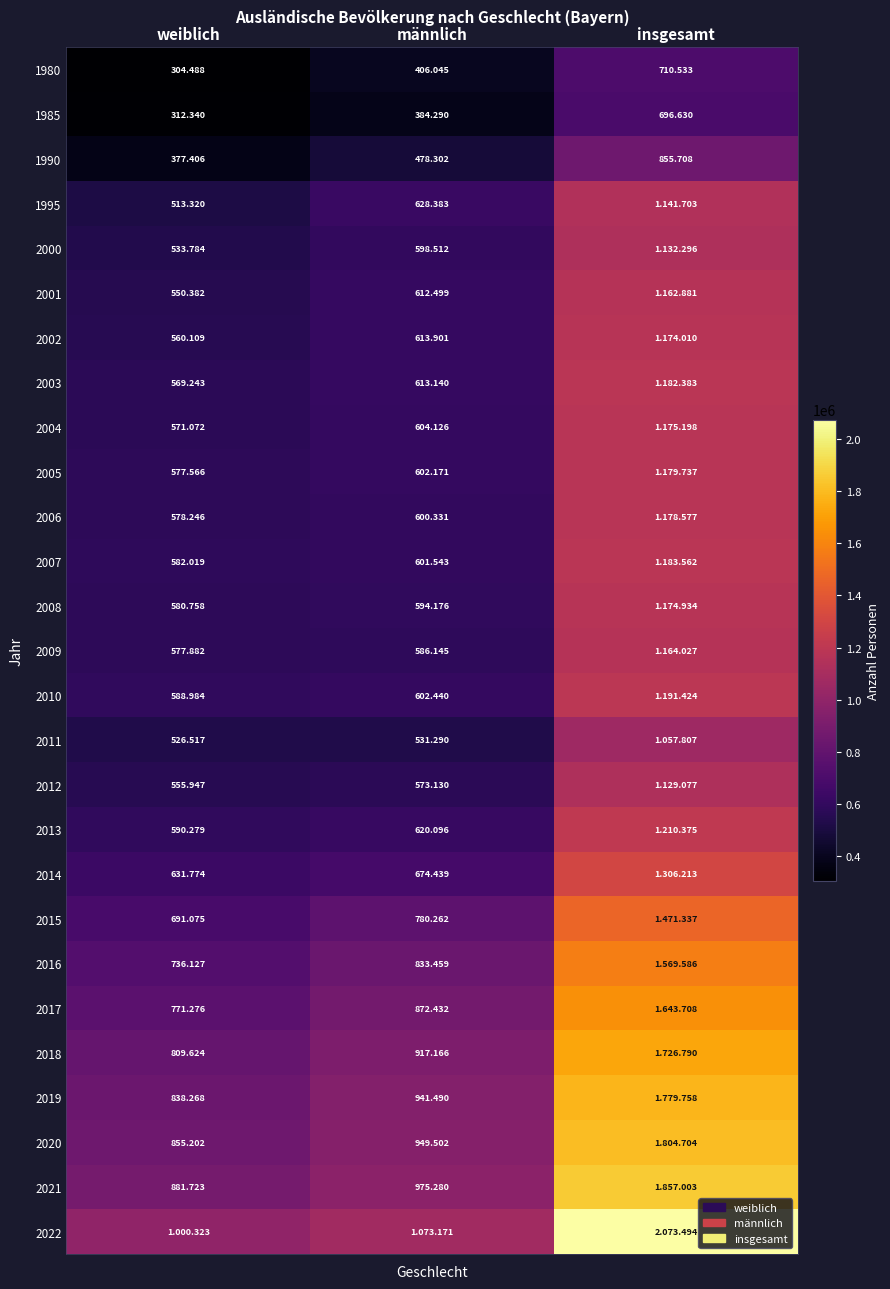

What is the total value across all series at insgesamt?

34933455